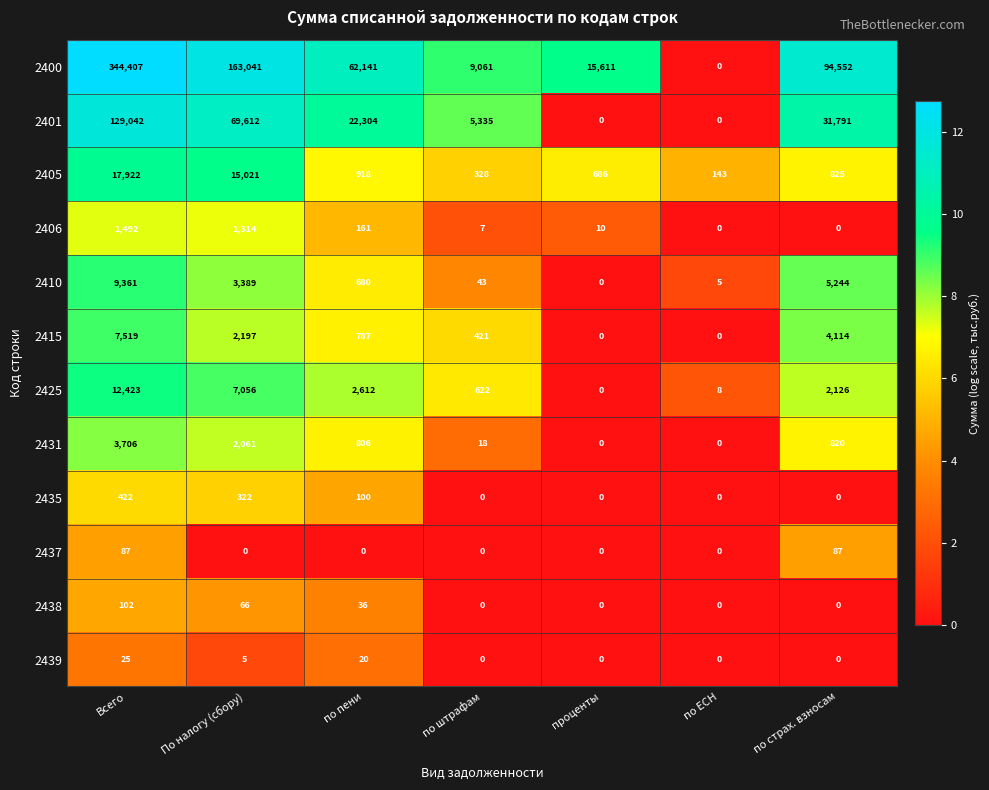

At which category is the sum across all series the highest?

Всего